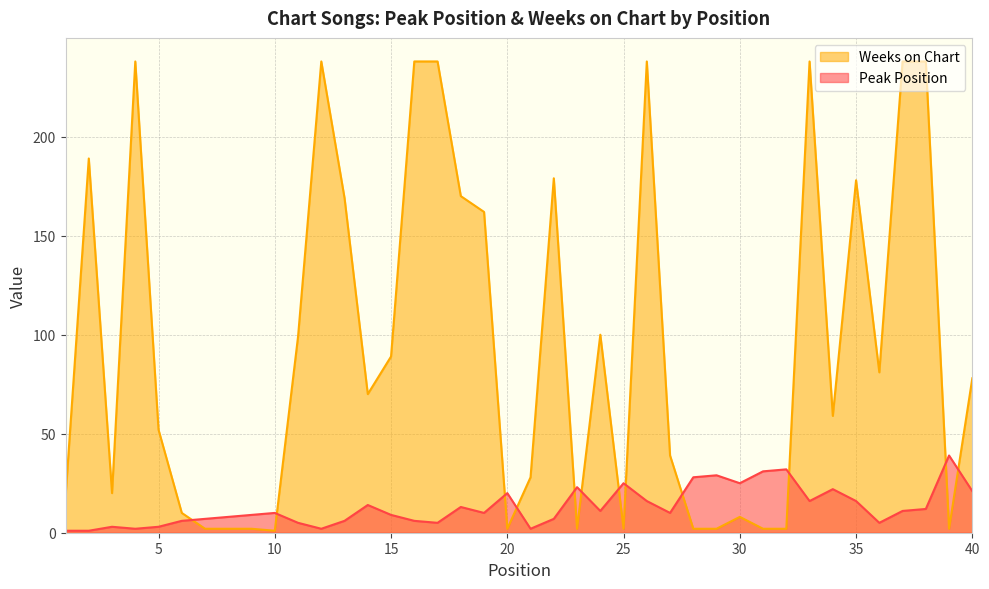

Where do Weeks on Chart and Peak Position first cross each other?

6 and 7